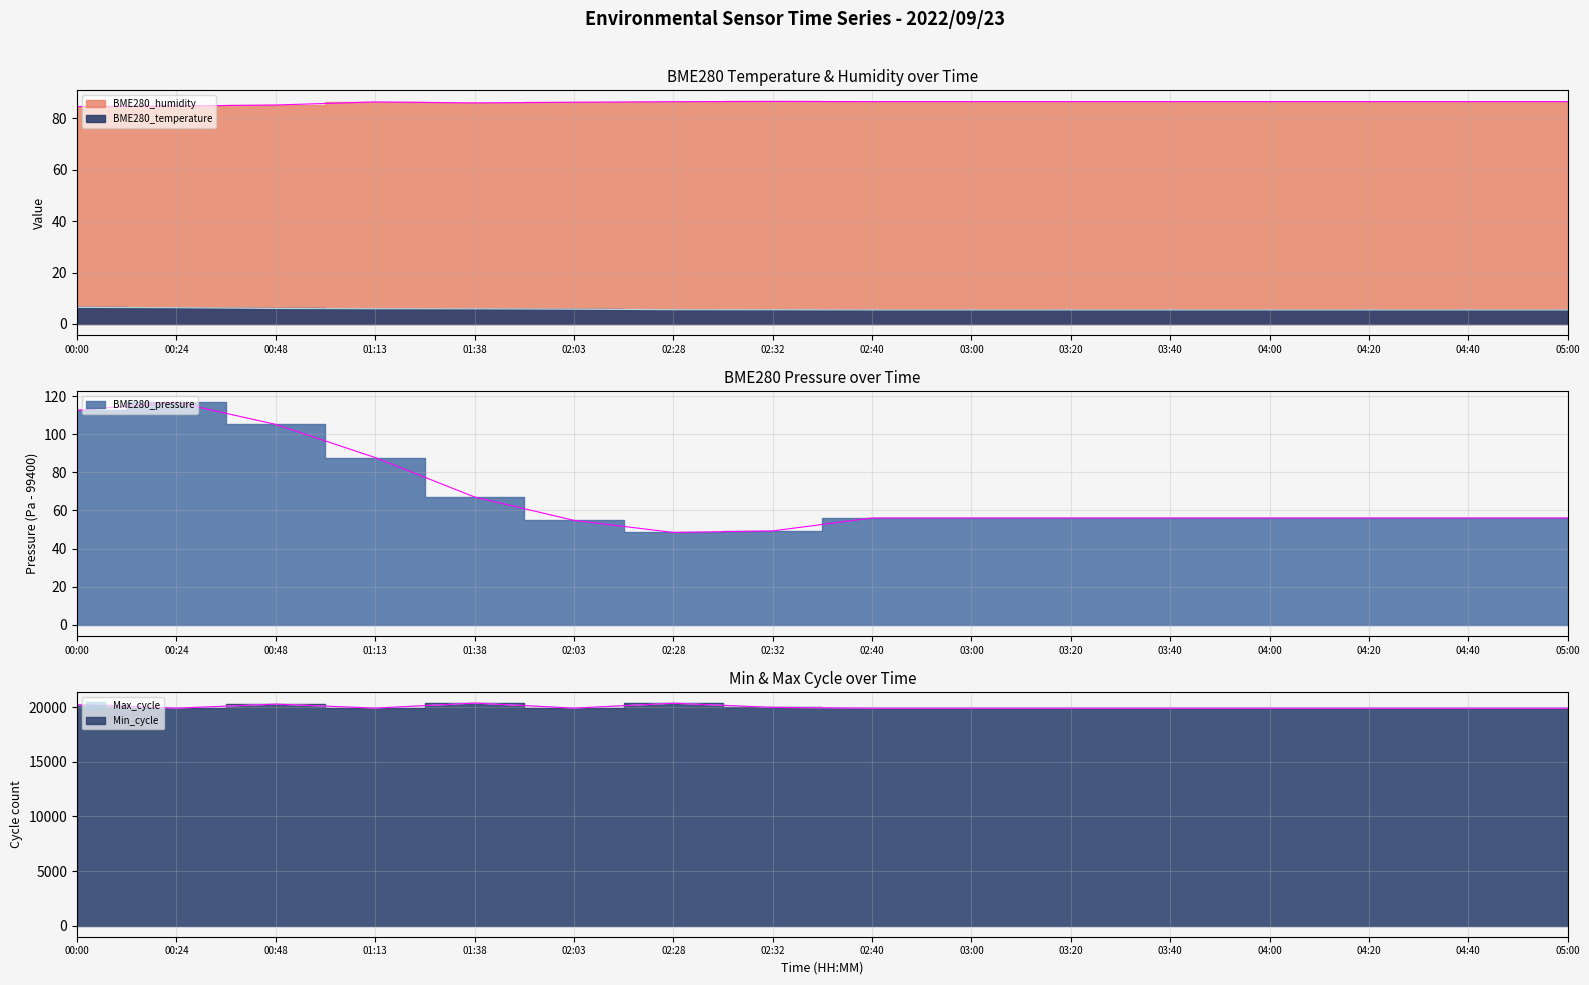

True or false: BME280_humidity and BME280_temperature intersect in this chart.

False